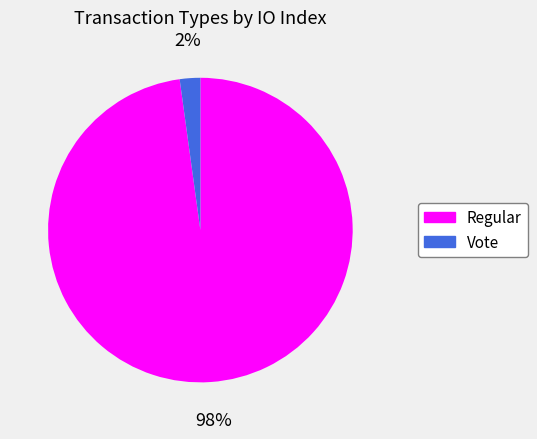

The Regular slice represents 98% of the pie. True or false?

True